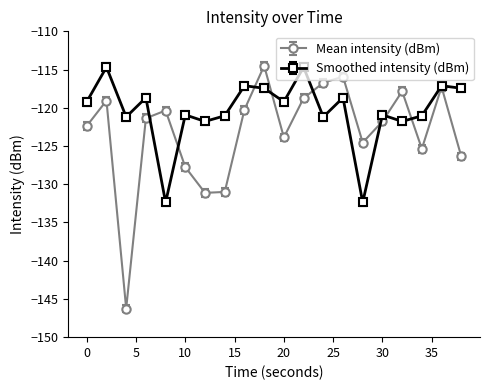

List the series in order of their overall mean, lowest first.

Mean intensity (dBm), Smoothed intensity (dBm)